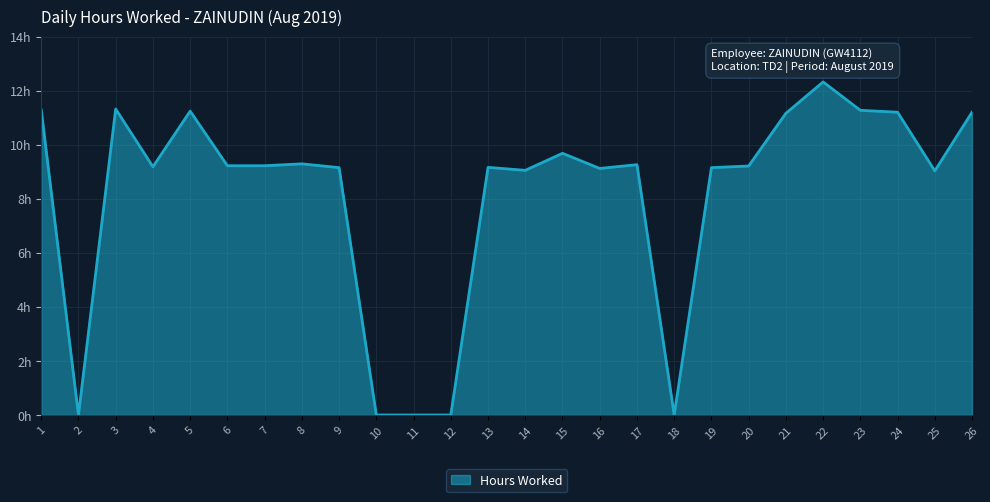

Does the chart display data point markers on the line(s)?

No